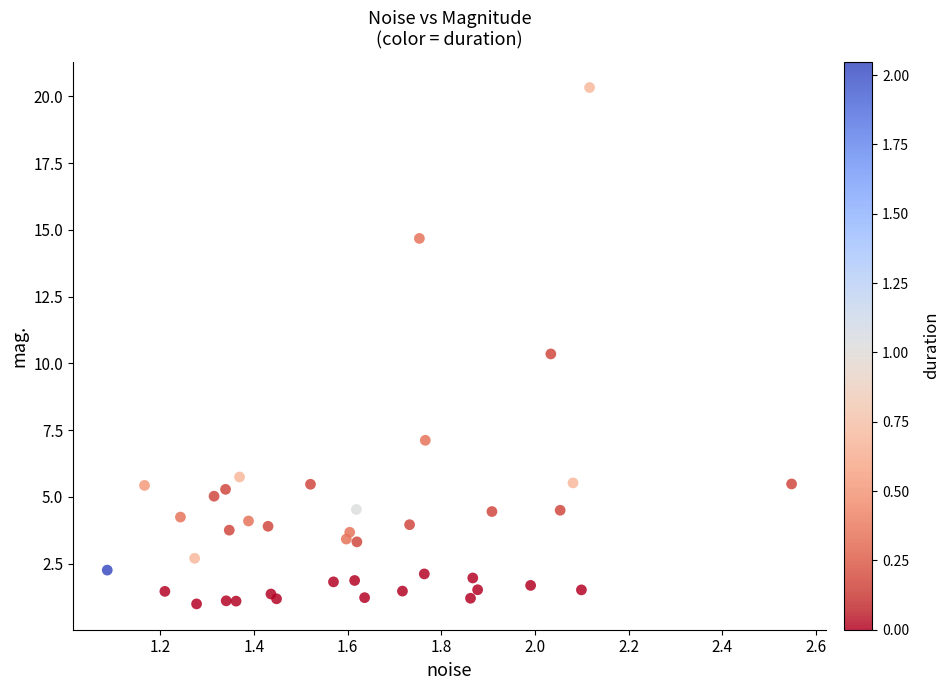

What Y value in the scatter plot is closest to 10?

10.4